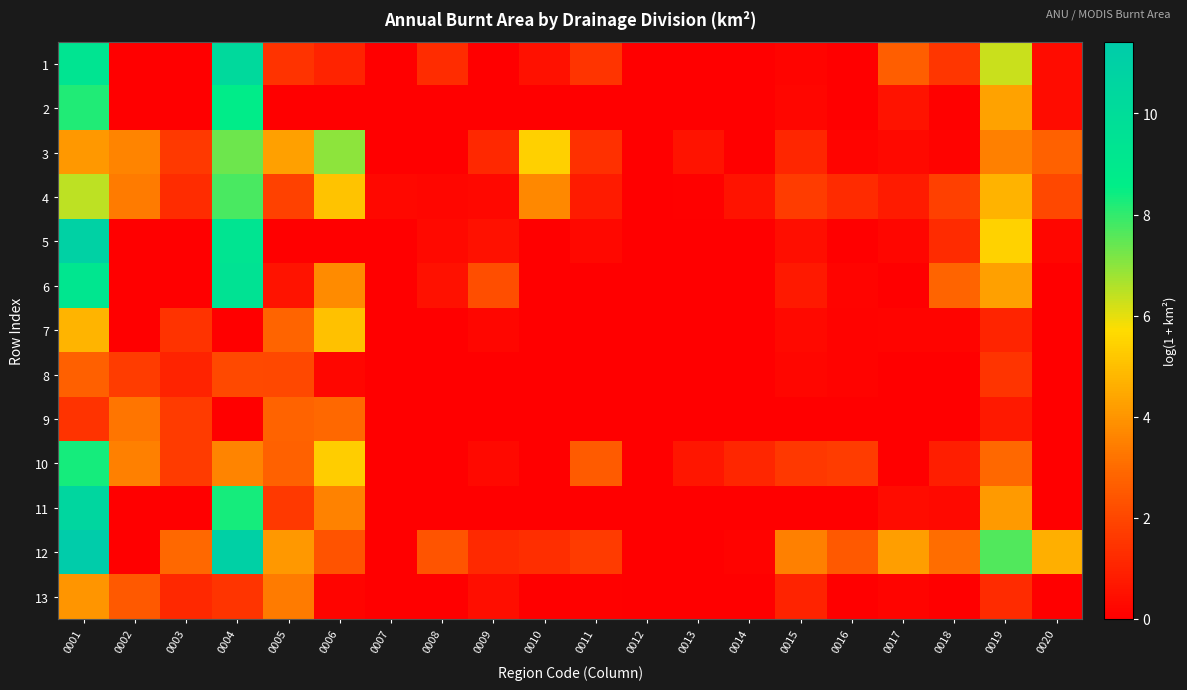

Between 0003 and 0015, which series saw the biggest shift?

9